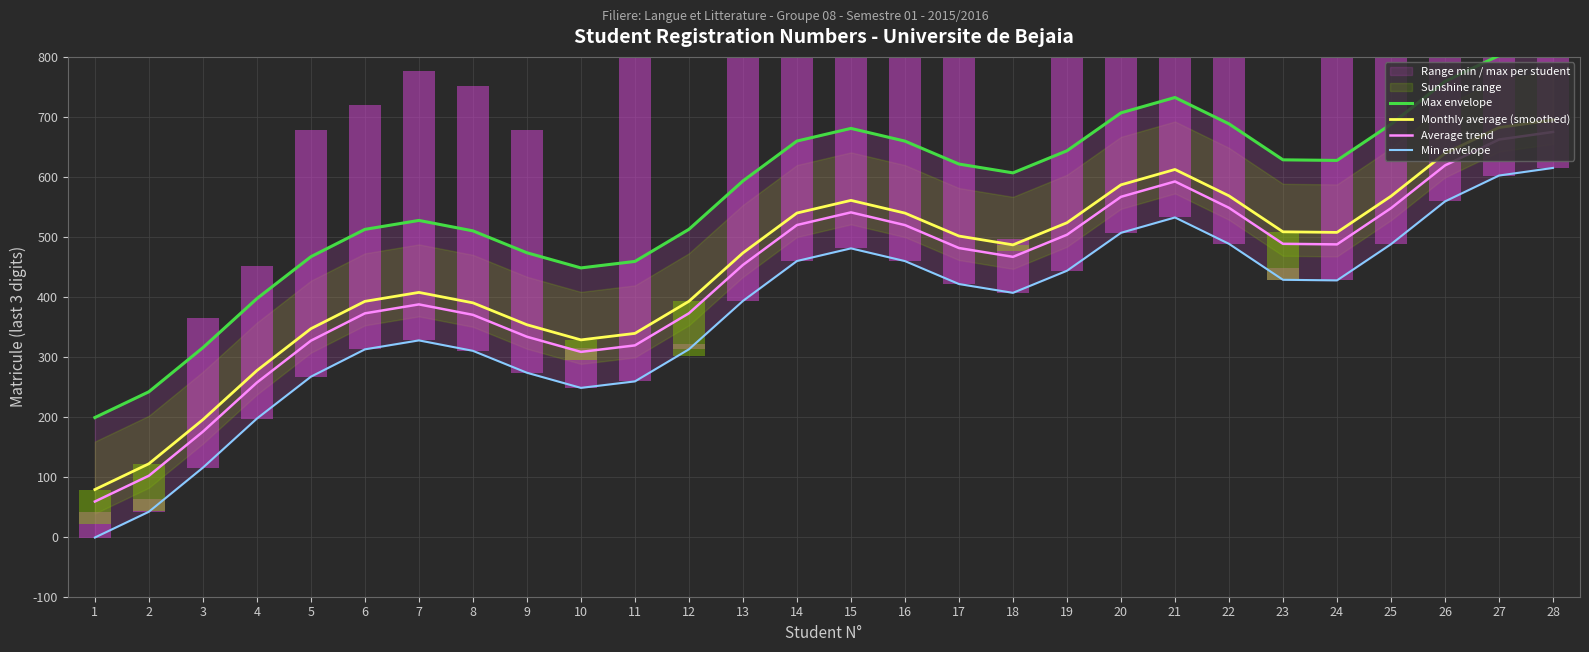

How many positive values does the Min envelope series have?

27